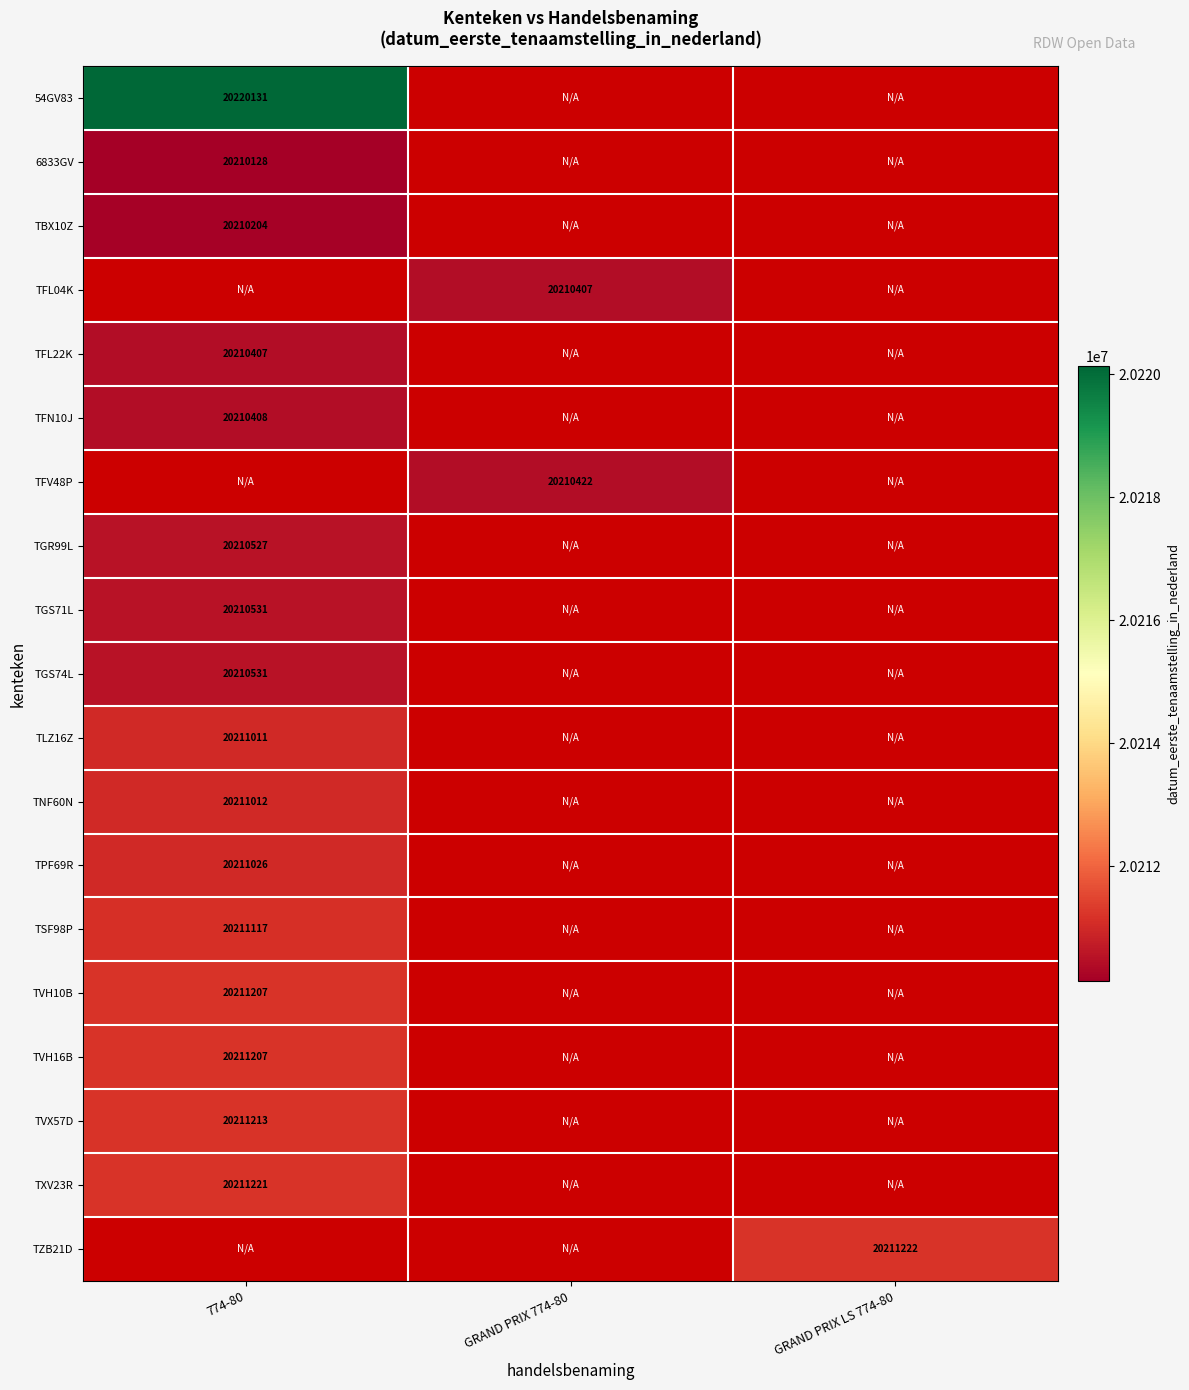

The 54GV83 series shows 9900605 at 774-80. True or false?

False